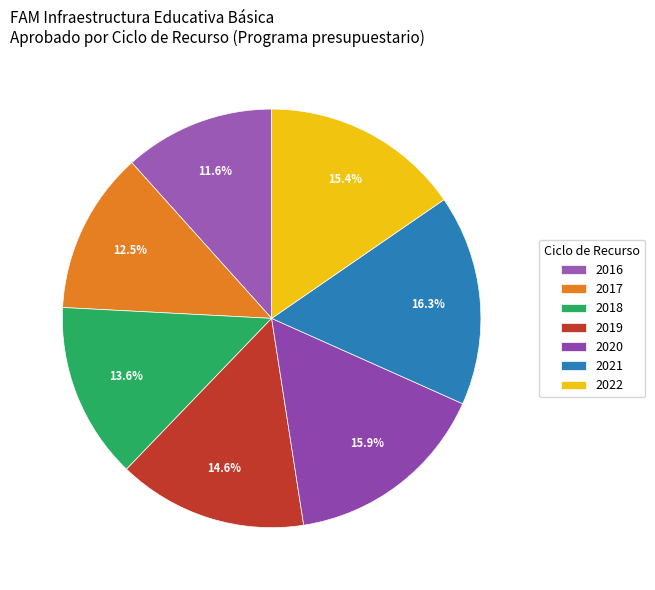

What is the change in value from 2018 to 2019?

+30052378.7